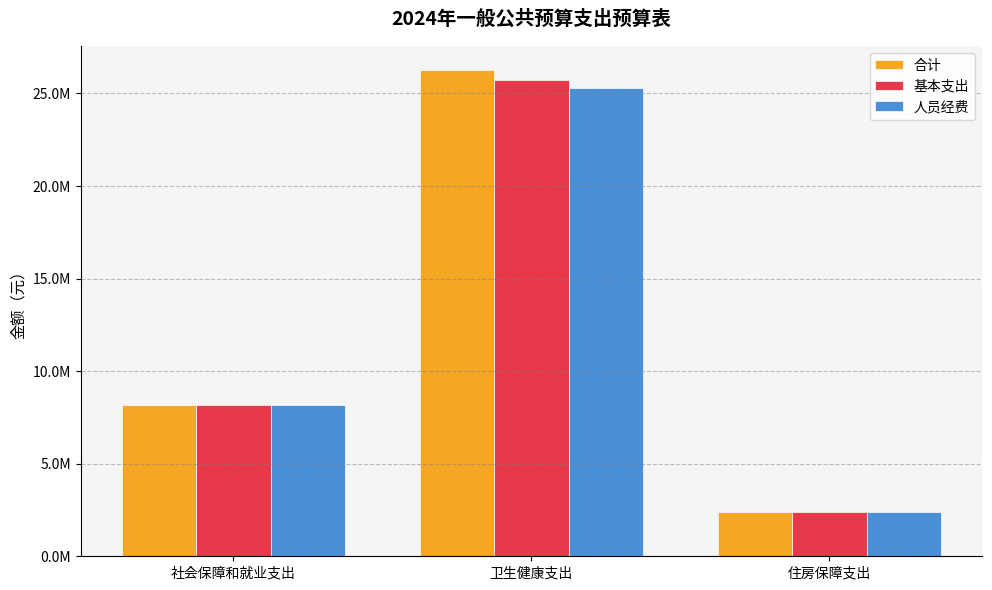

At which category is the sum across all series the highest?

卫生健康支出